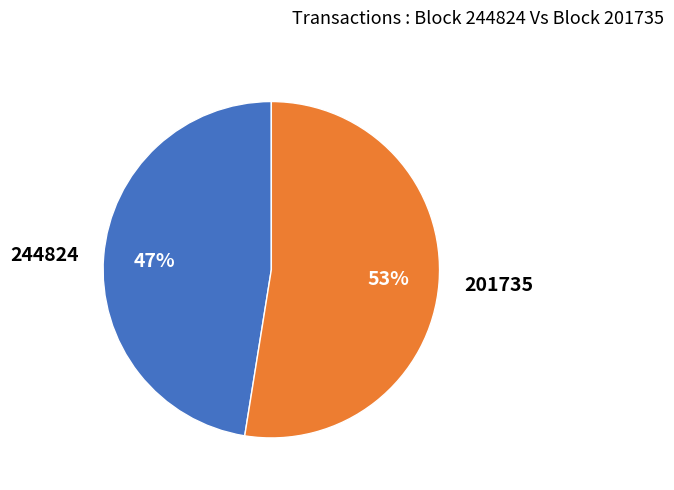

Does 244824 account for over 50% of the chart?

No